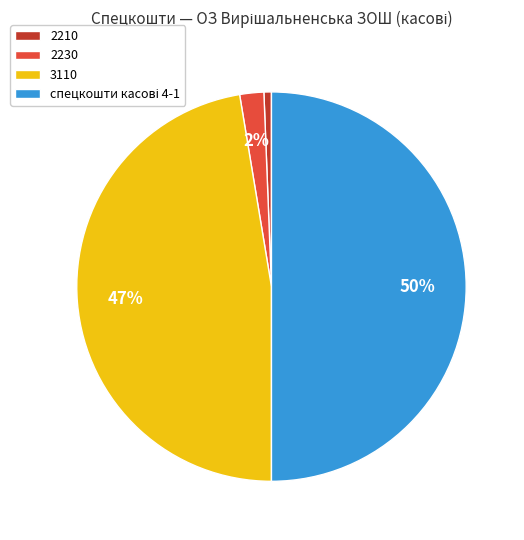

The 2210 slice represents 1% of the pie. True or false?

True